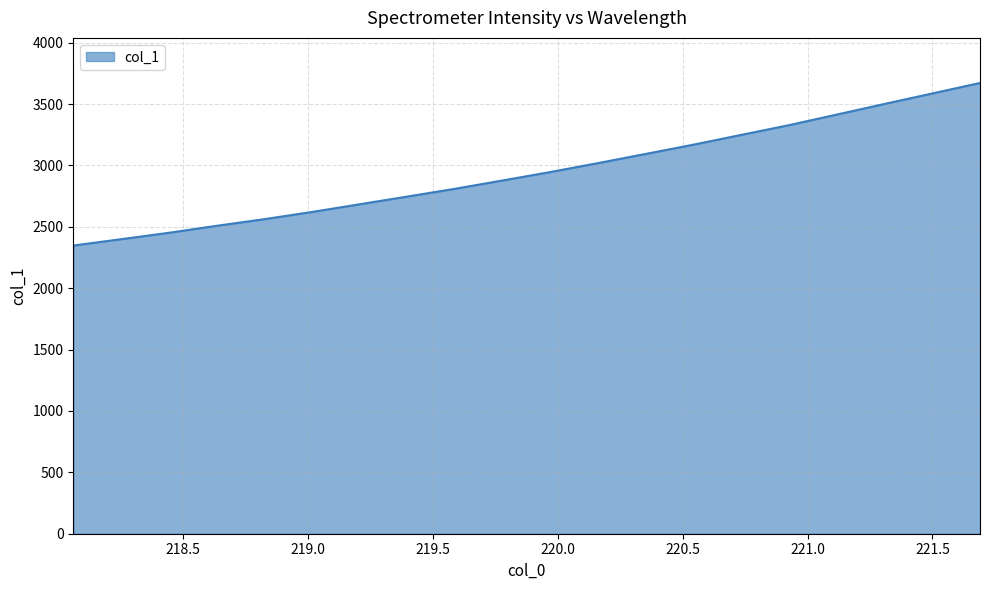

Reading left to right, list all the values displayed in this chart.

2347.7	2399.4	2451.4	2508.3	2562.7	2621.2	2684.2	2747.0	2810.5	2878.3	2947.2	3020.0	3094.8	3170.3	3249.7	3328.9	3415.1	3501.6	3586.8	3672.2